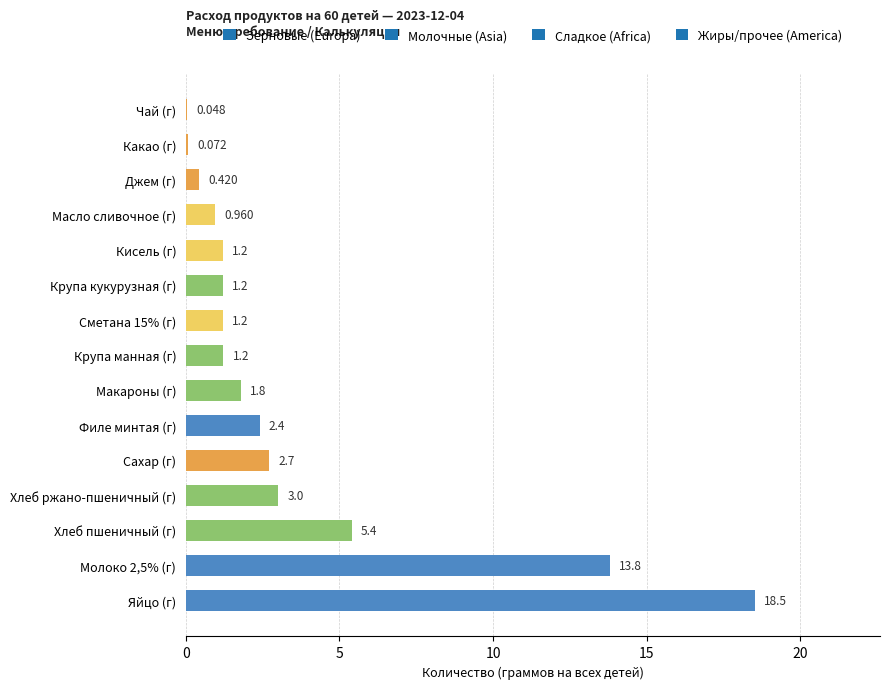

Where is the data nearest to the value 9?

Хлеб пшеничный (г)